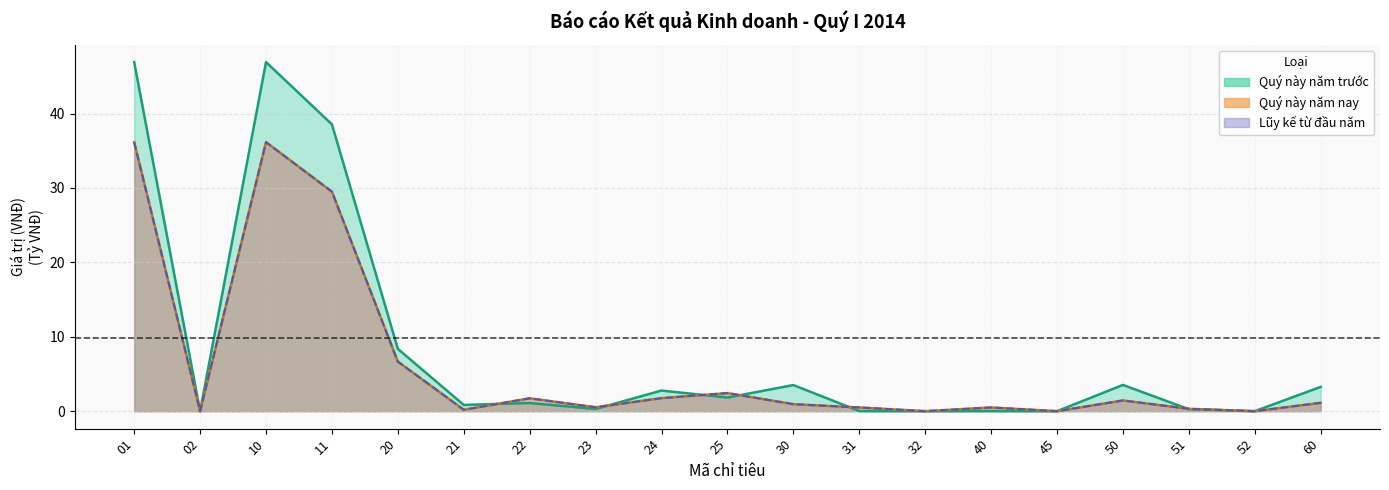

Is it true that Lũy kế năm nay equals 1.7 at 22?

True